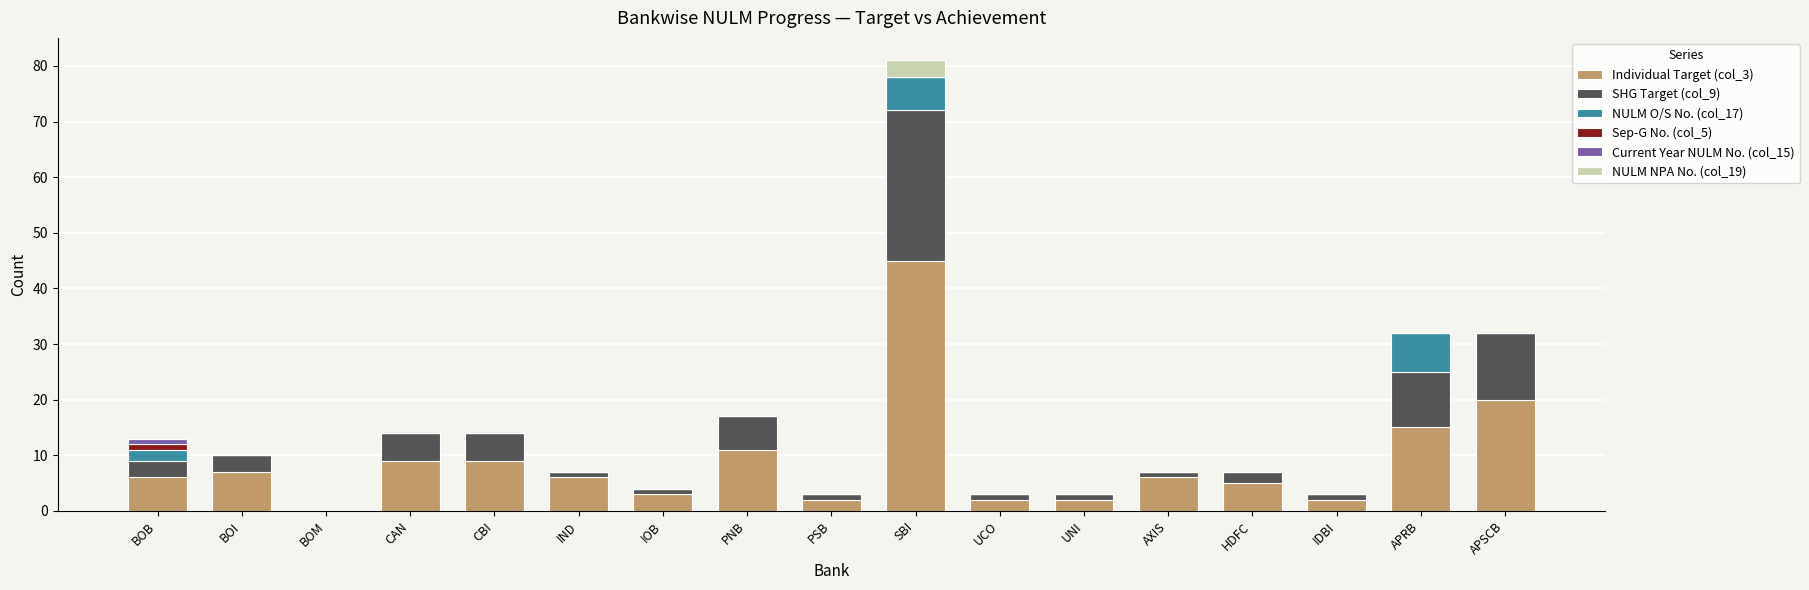

Which category has the highest value in the Individual Target (col_3) series?

SBI